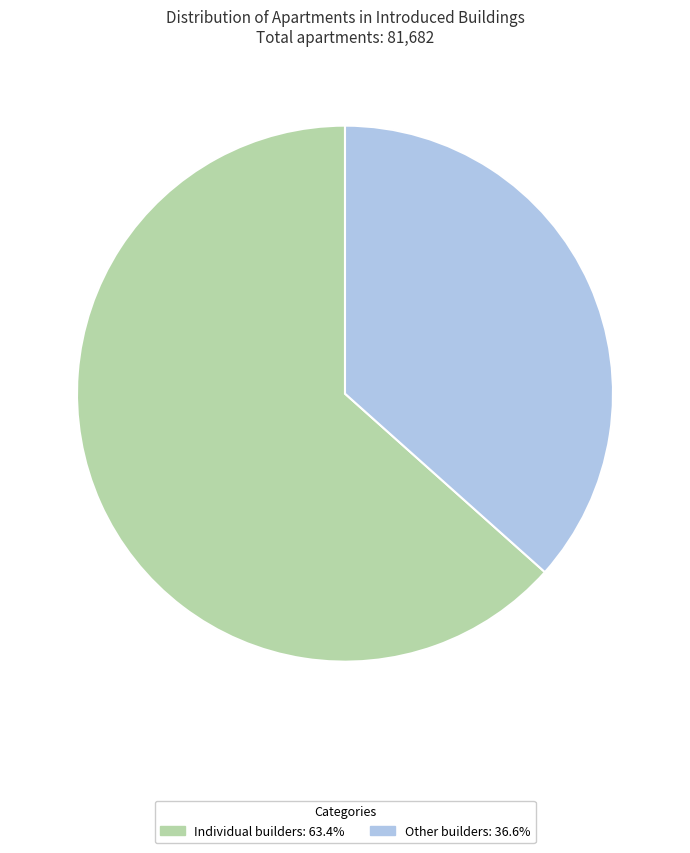

Is there a majority slice in this chart?

Yes